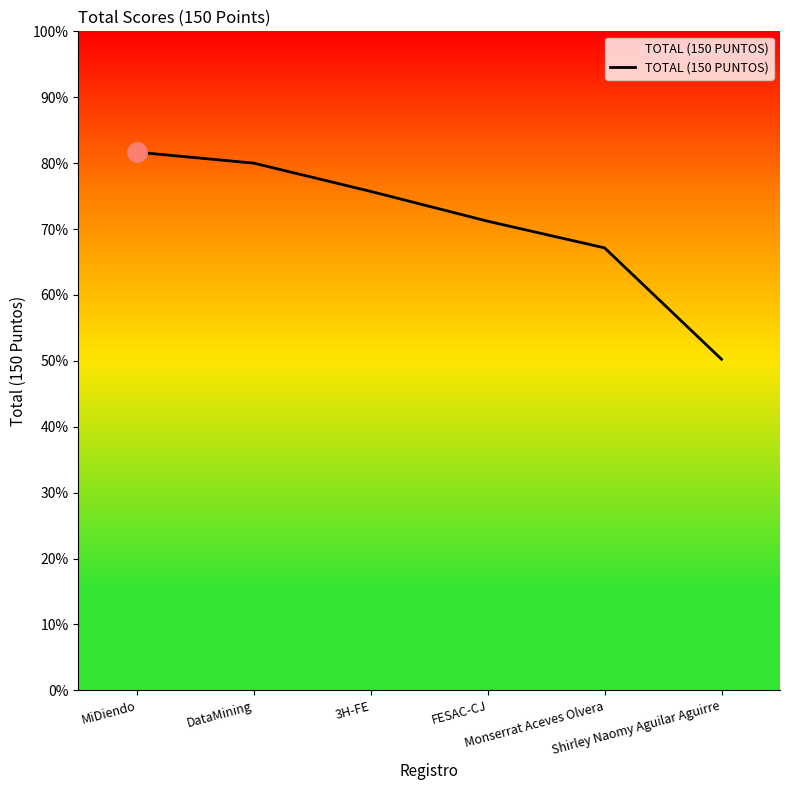

Which has a higher value, Shirley Naomy Aguilar Aguirre or Monserrat Aceves Olvera?

Monserrat Aceves Olvera